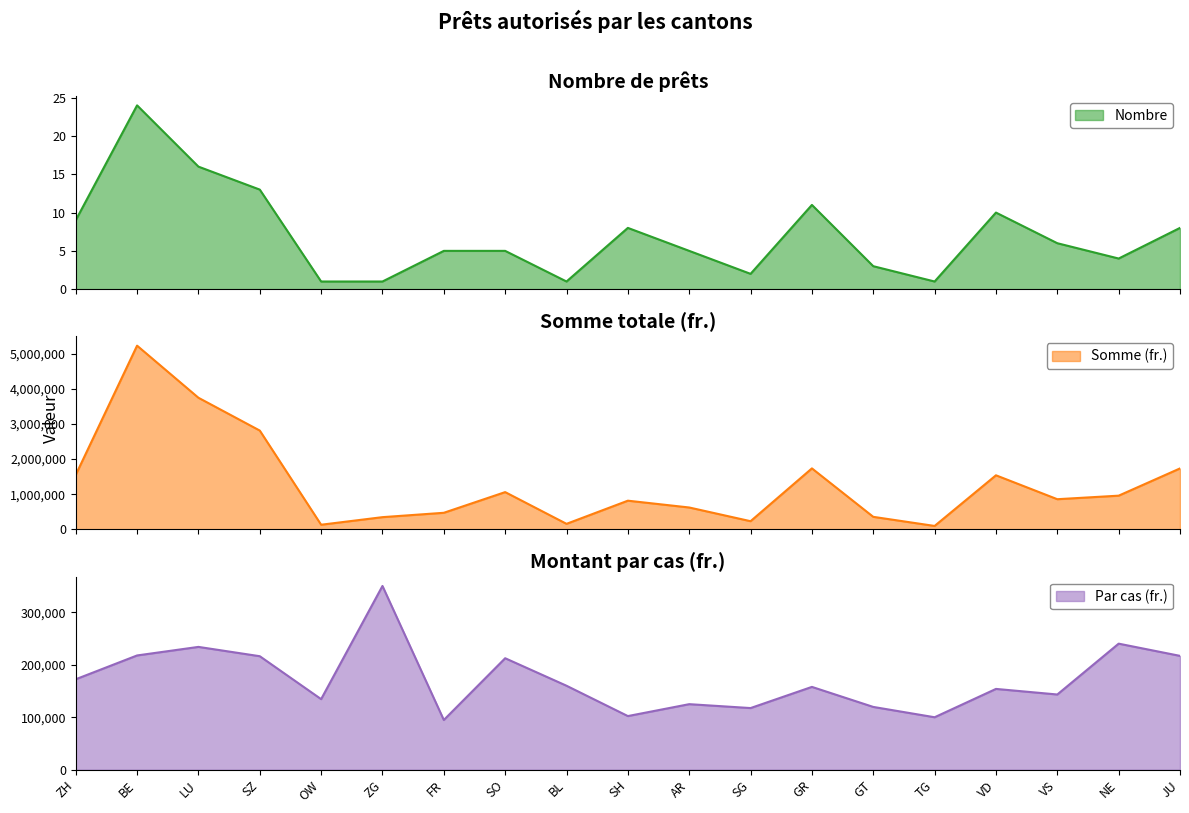

What is the minimum value shown in the chart?

1